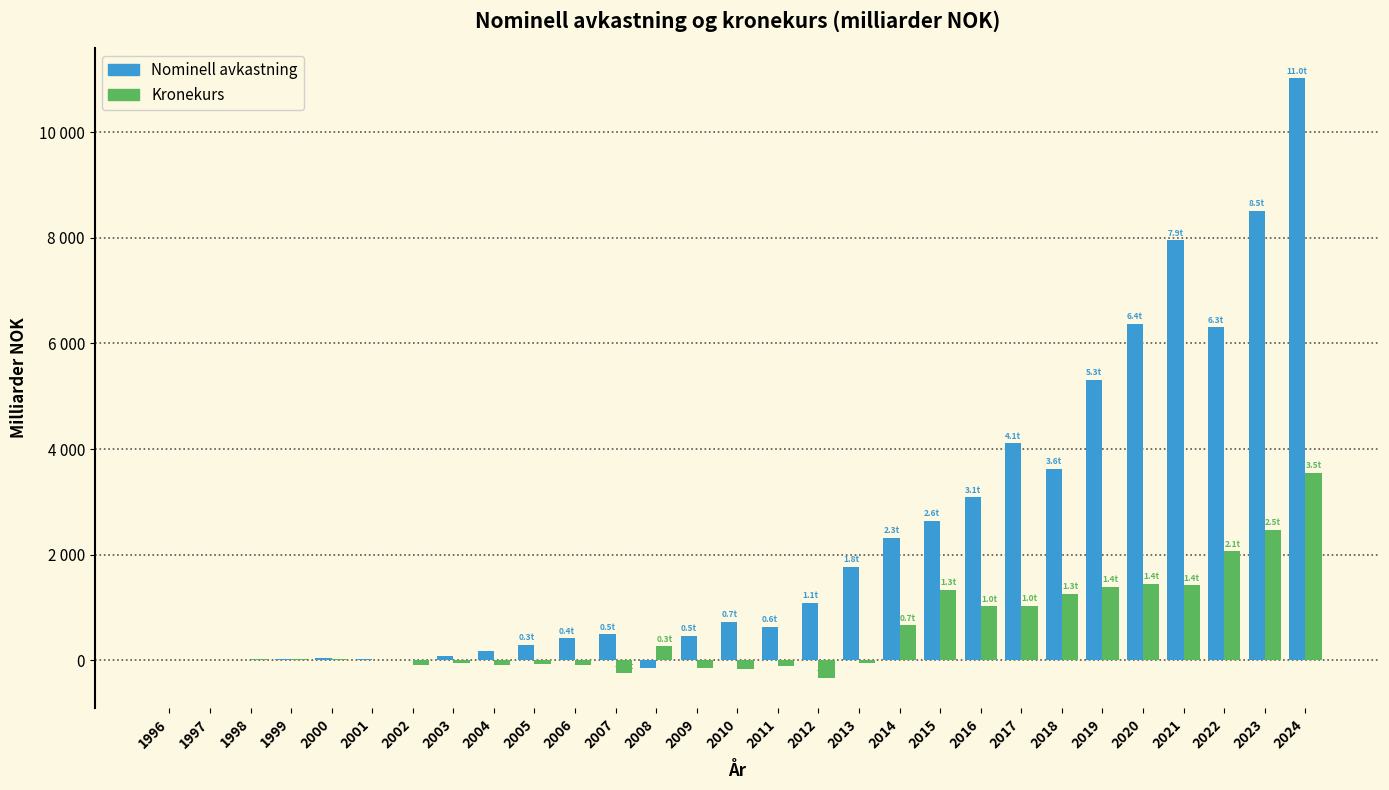

Are the bars grouped side by side (vs. stacked)?

Yes